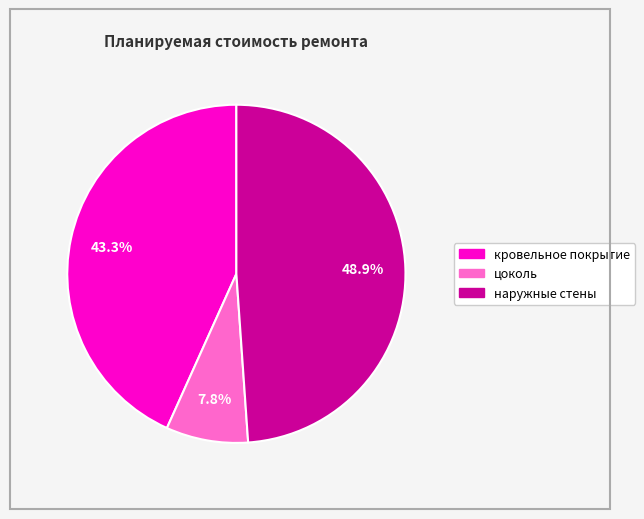

Which slice is the largest?

наружные стены